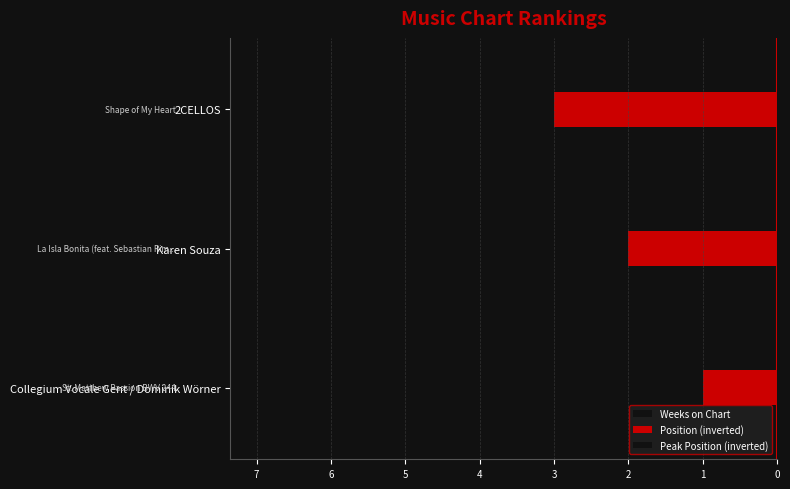

What is the difference between the second highest and minimum values in the Peak Position (inverted) series?

2